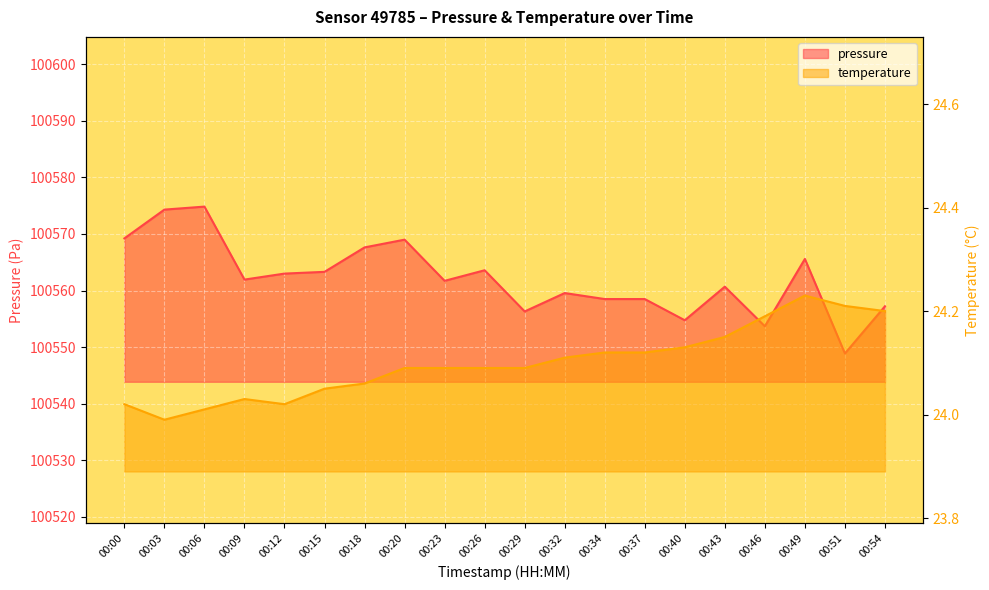

What is the average value of the temperature series?

24.1